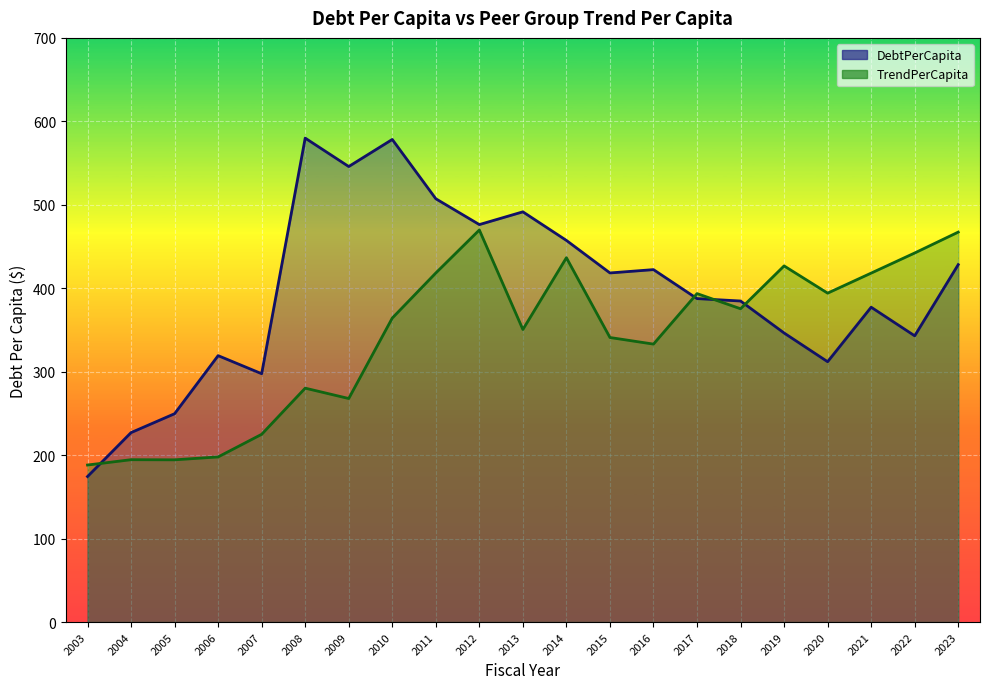

Rank the categories by DebtPerCapita value from lowest to highest.

2003, 2004, 2005, 2007, 2020, 2006, 2022, 2019, 2021, 2018, 2017, 2015, 2016, 2023, 2014, 2012, 2013, 2011, 2009, 2010, 2008